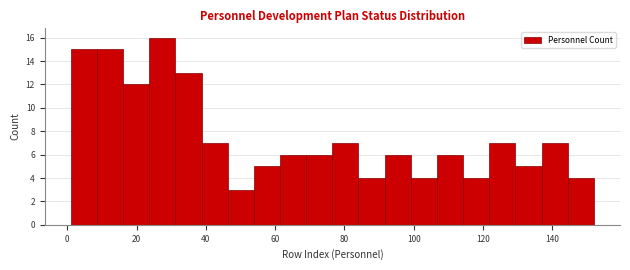

Around what value on the x-axis is the tallest bar? Give the approximate position of its centre, as read against the axis.

28